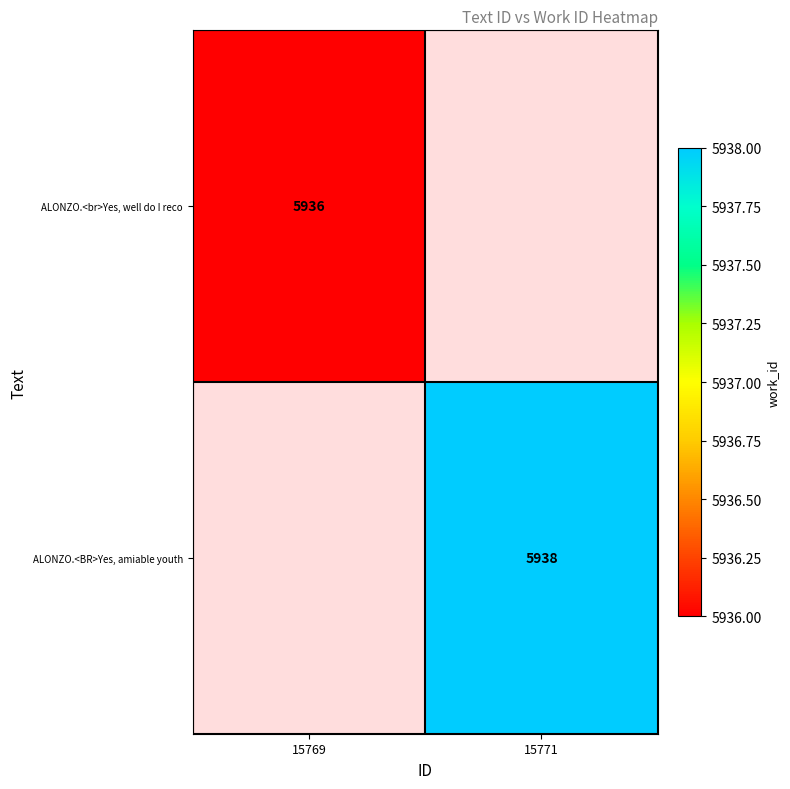

The ALONZO.<BR>Yes, amiable youth series shows 5938 at 15771. True or false?

True